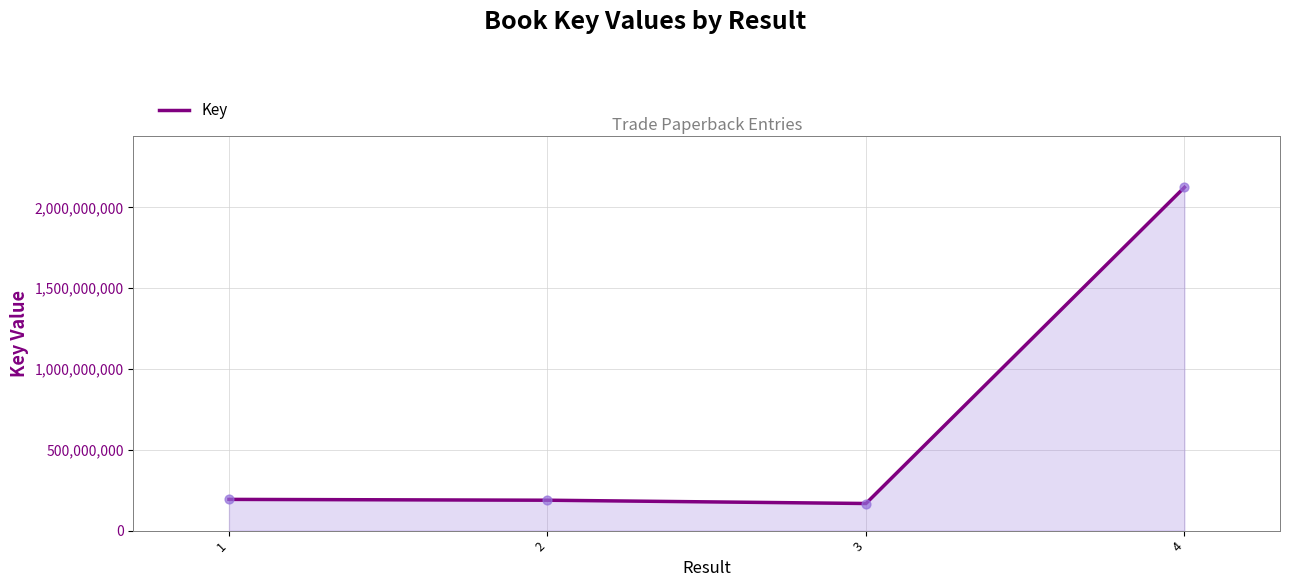

What is the change in value from 2 to 4?

+1936810203